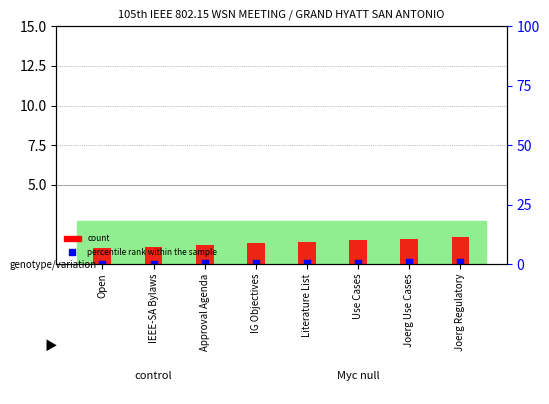

Which series has the largest total across all categories?

count